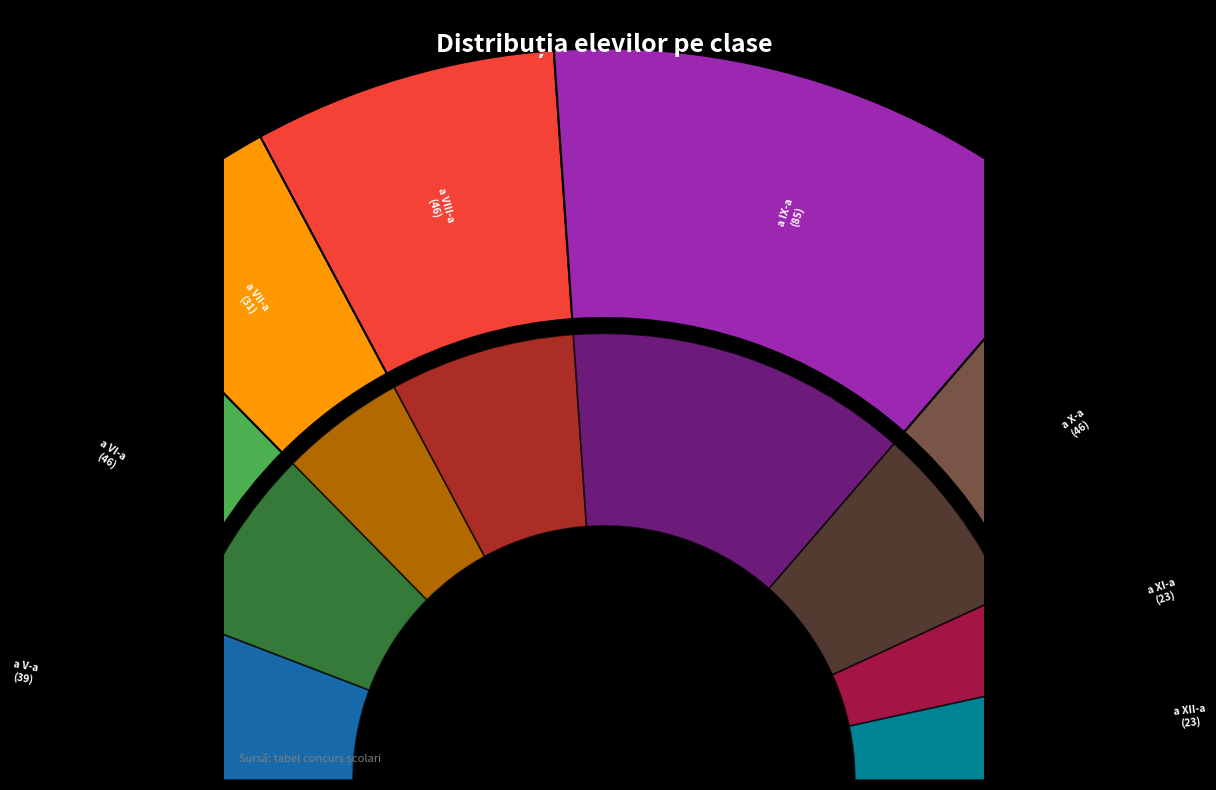

Is it true that a XII-a is 20% of the pie?

False